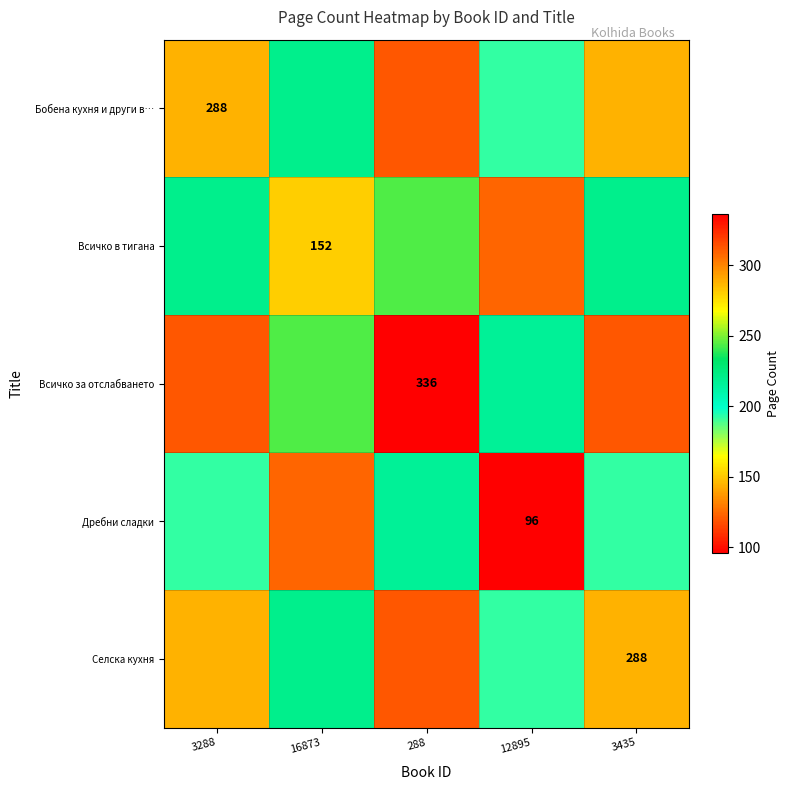

The value of Всичко в тигана at 16873 is 152. True or false?

True